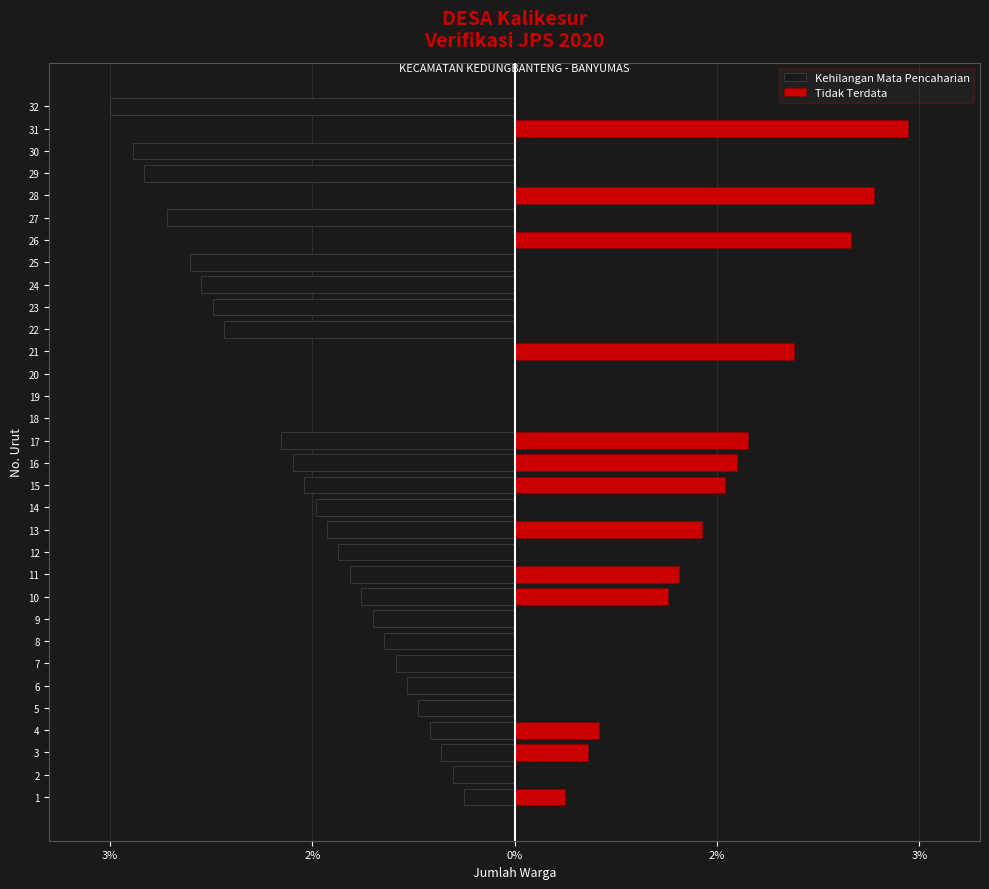

How many values in the Tidak Terdata series exceed 0?

13